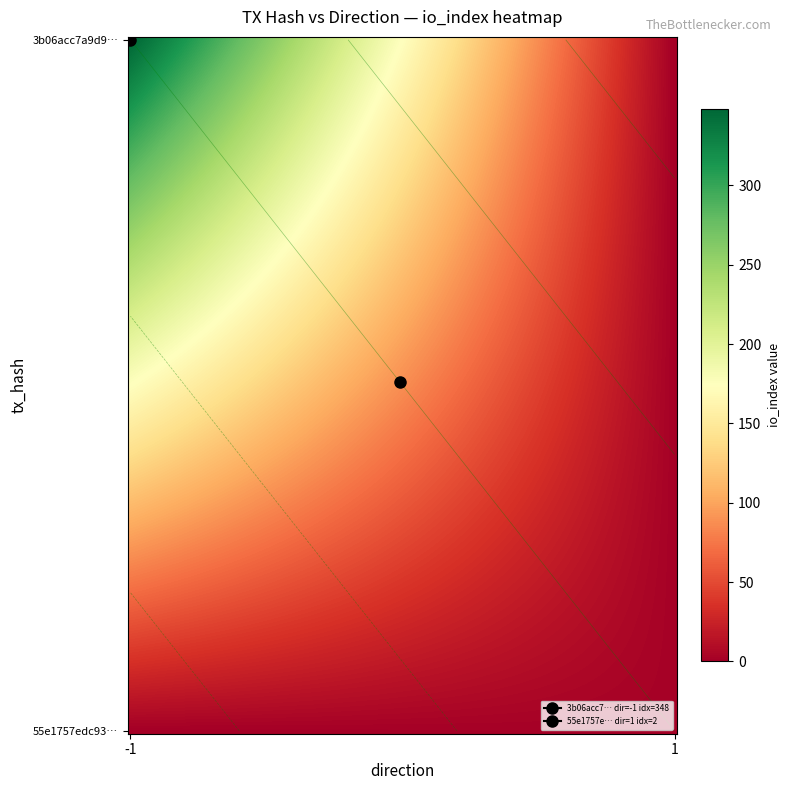

Is the value of 3b06acc7a9d9382b1f05ca18c43e71a3f4fbcc7 at io_index greater than the value of 55e1757edc934b8c26b709a8c67d3ef9b0e042f at io_index?

Yes